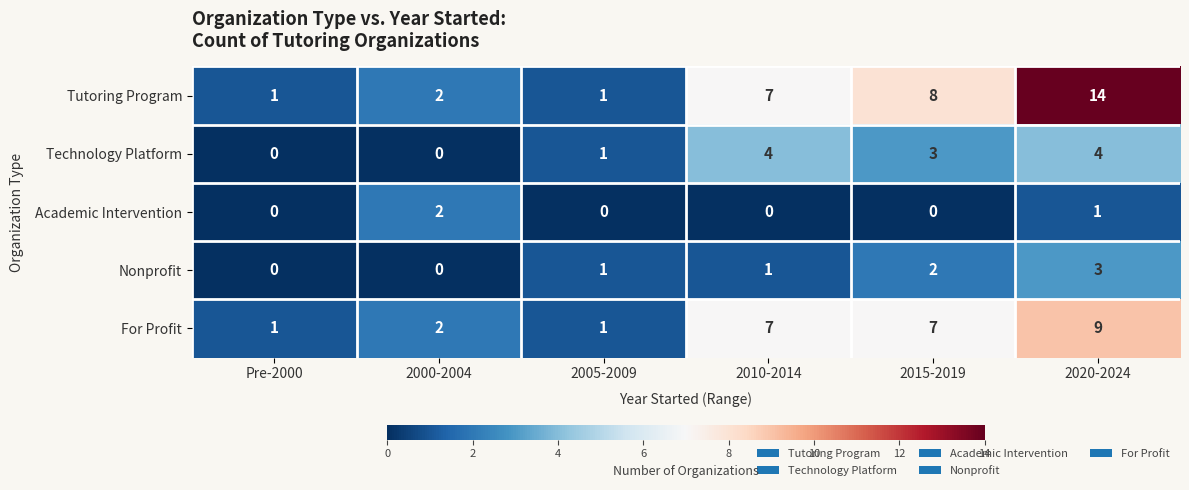

Which category has the highest value across all series?

2020-2024